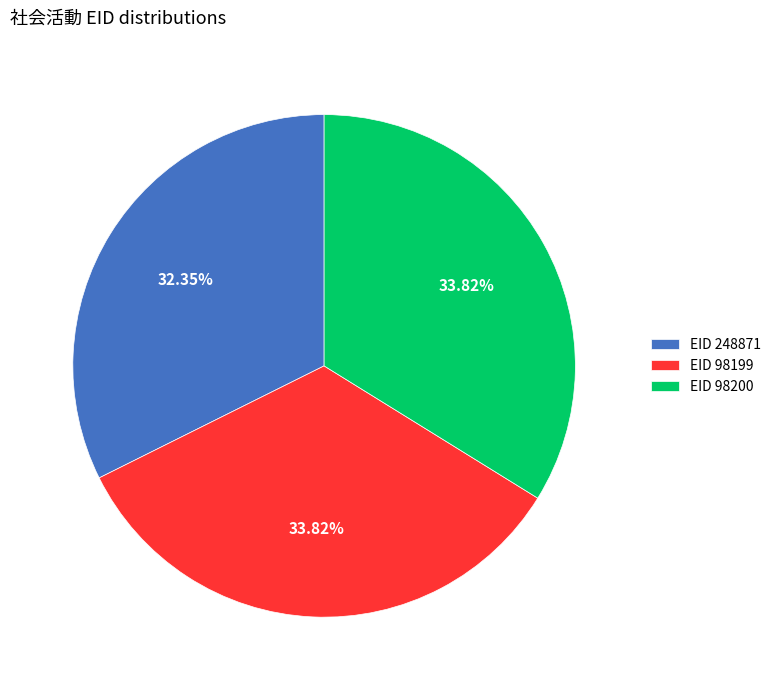

Which has a higher value, EID 98199 or EID 248871?

EID 98199